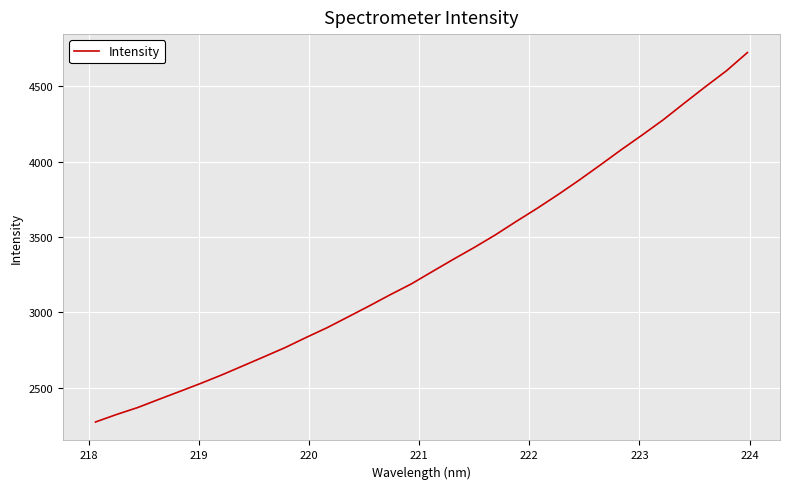

What is the minimum value shown in the chart?

2273.8